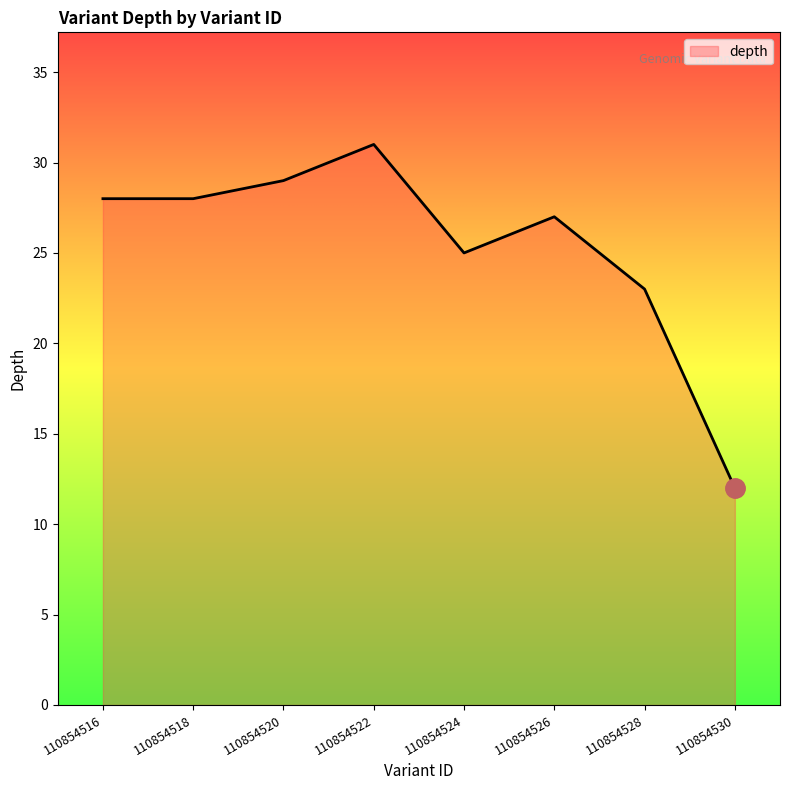

Reading left to right, what are all the values shown in this chart?

110854516=28	110854518=28	110854520=29	110854522=31	110854524=25	110854526=27	110854528=23	110854530=12